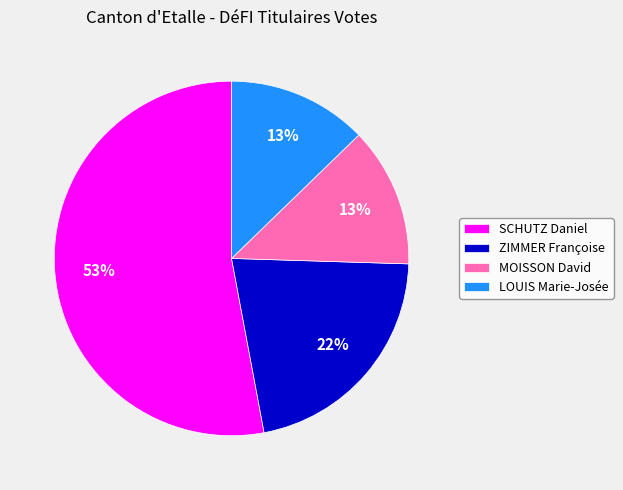

Is the sum of SCHUTZ Daniel and MOISSON David greater than half?

Yes